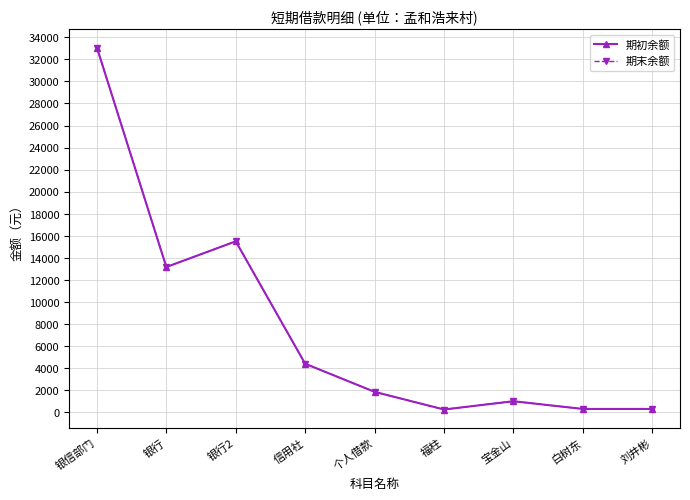

What is the label of the 7th point from the left?

宝金山